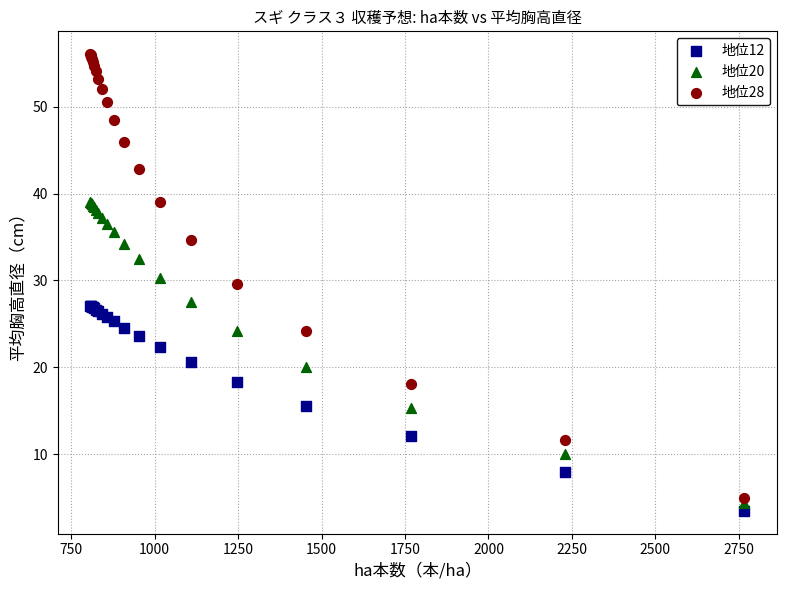

Which series has the widest spread of Y values?

地位28